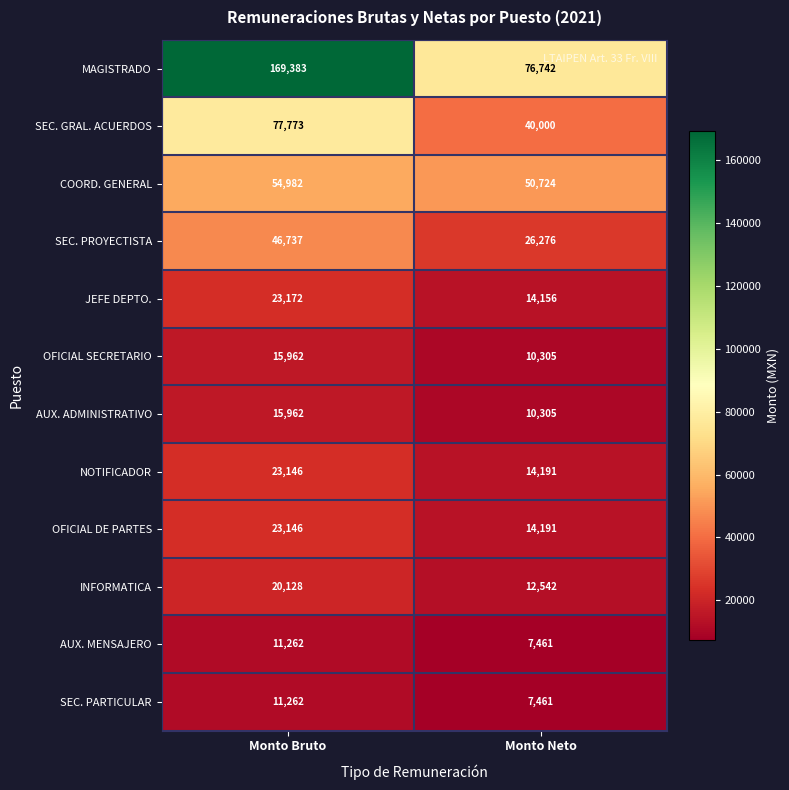

At how many categories does at least one series exceed 34978?

2